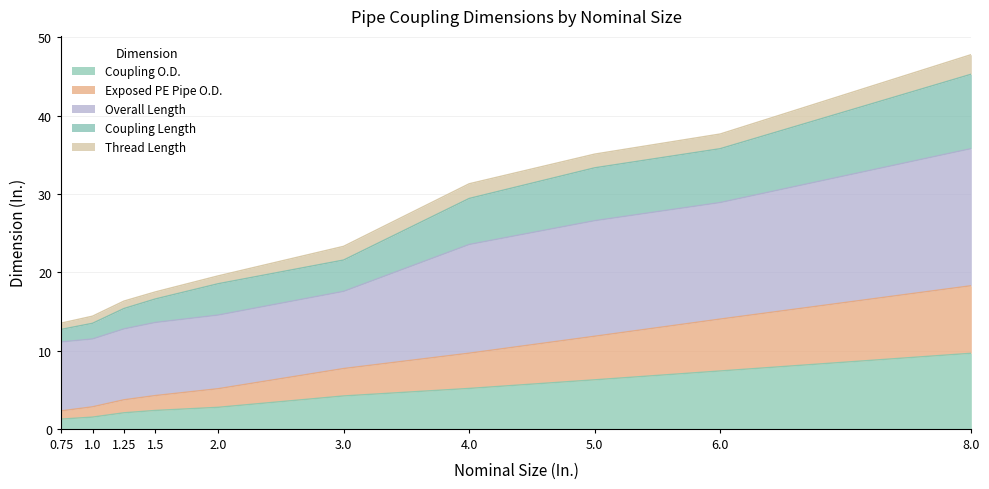

What is the maximum value for Coupling O.D.?

9.7